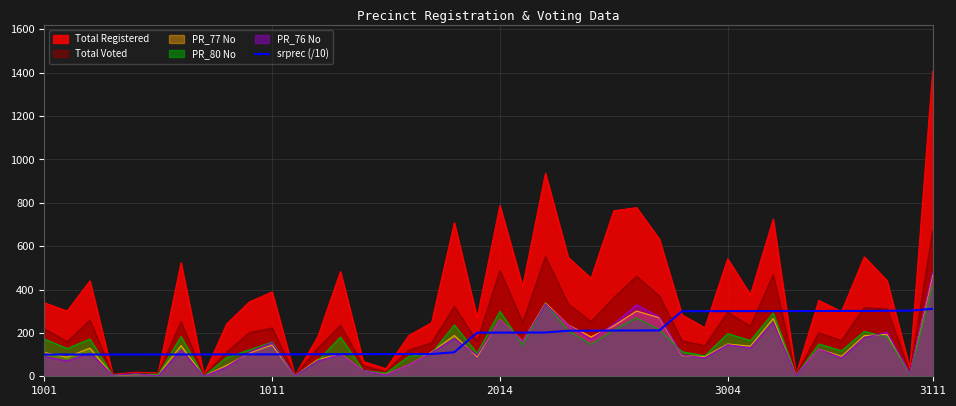

What is the label of the 26th point from the right?

14